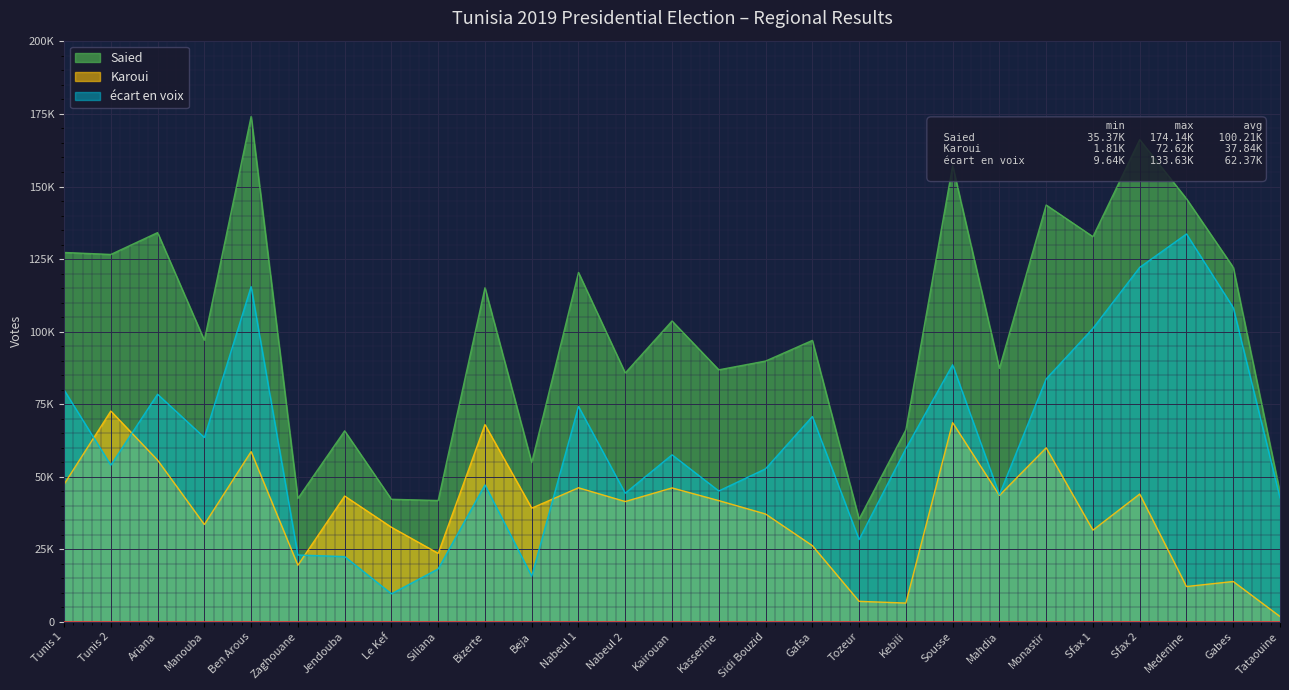

After their last crossing, which series has the higher values: écart en voix or Karoui?

écart en voix